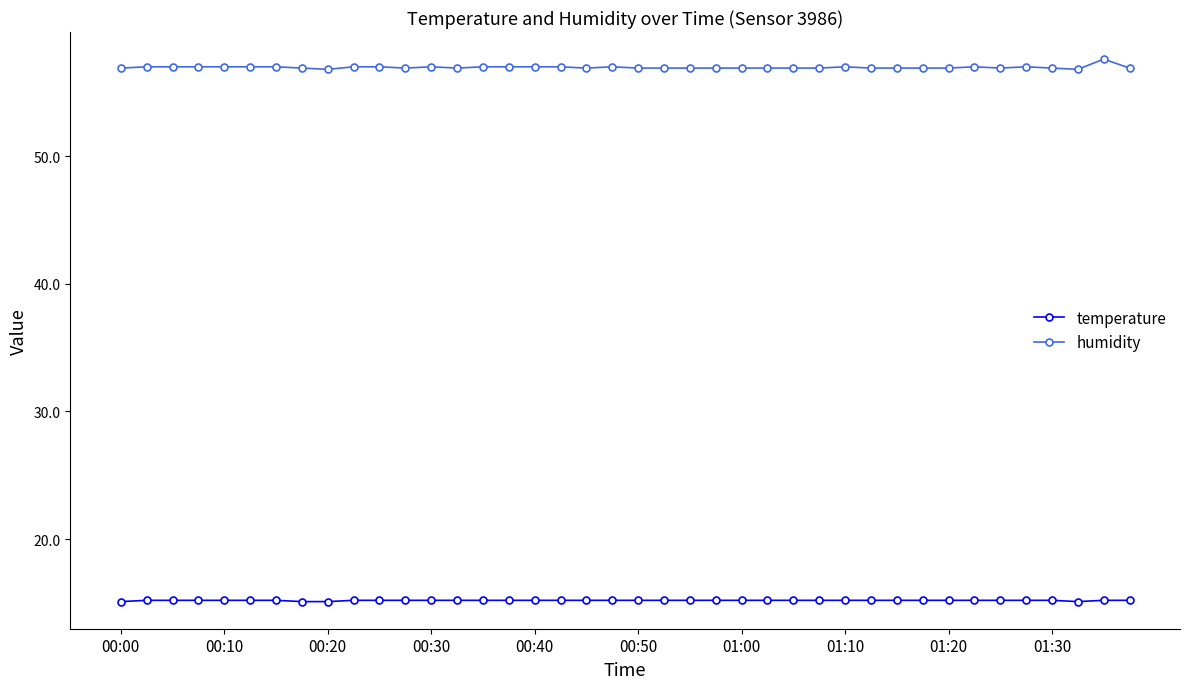

Which series has the largest range (max minus min)?

humidity